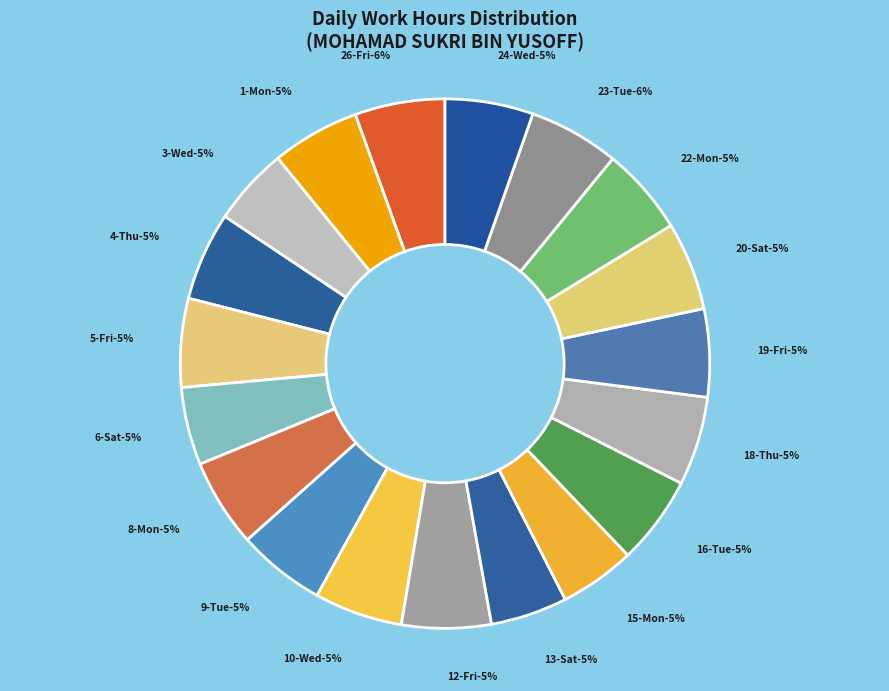

What percentage is the 6-Sat slice, to the nearest percent?

5%